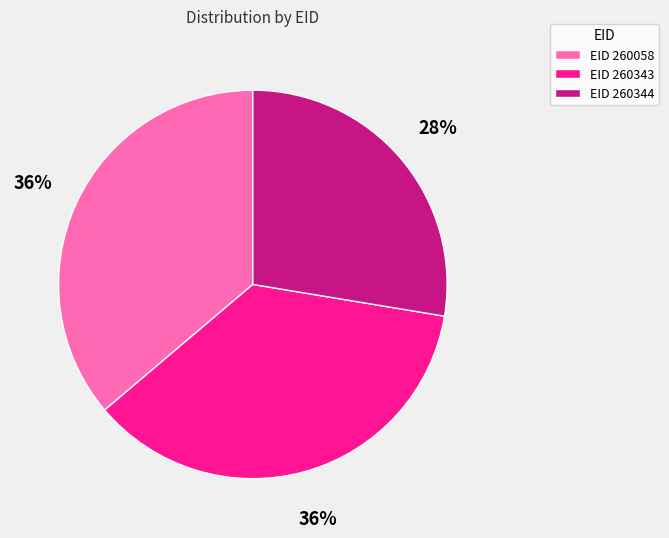

Between EID 260058 and EID 260344, which is larger?

EID 260058